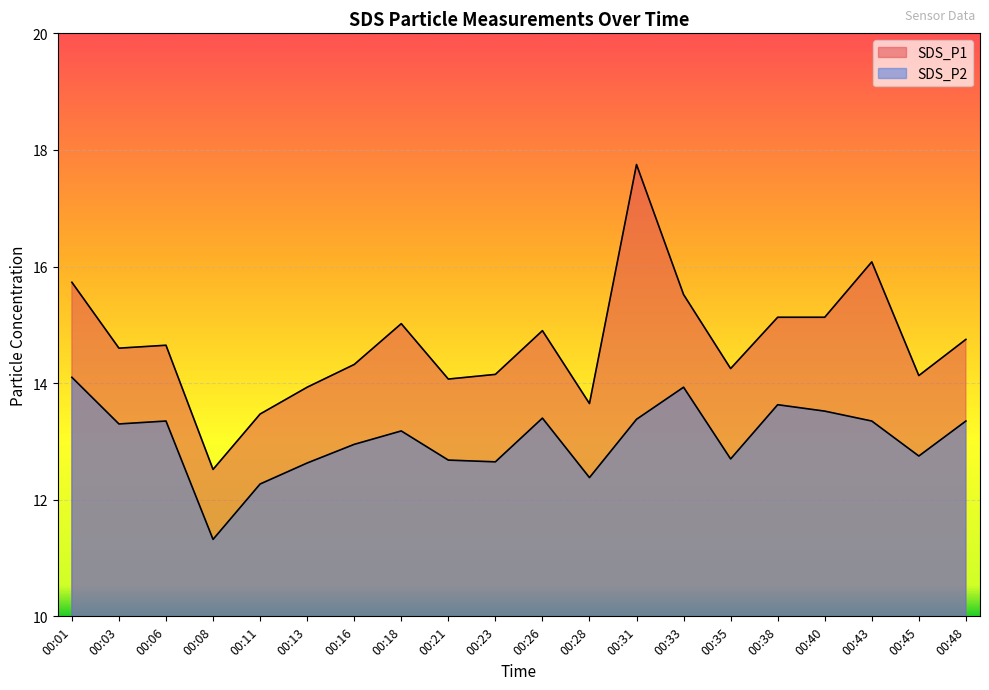

True or false: SDS_P1 and SDS_P2 cross at least once.

False